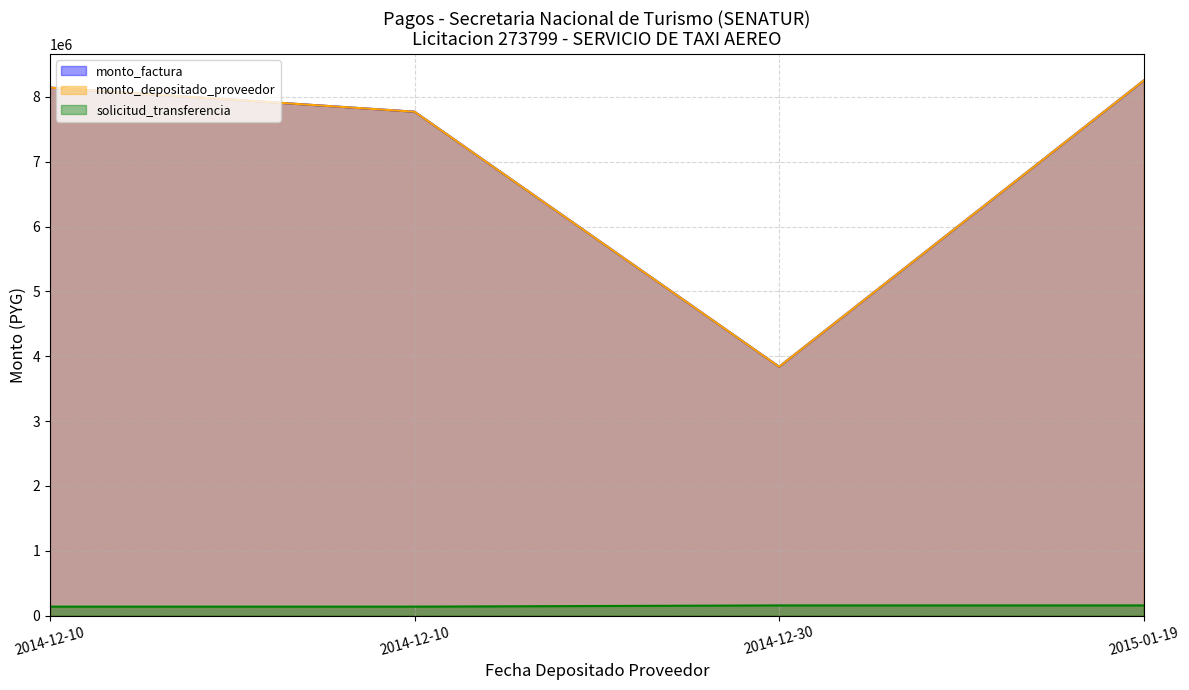

What are all the series names shown in the legend?

monto_factura, monto_depositado_proveedor, solicitud_transferencia